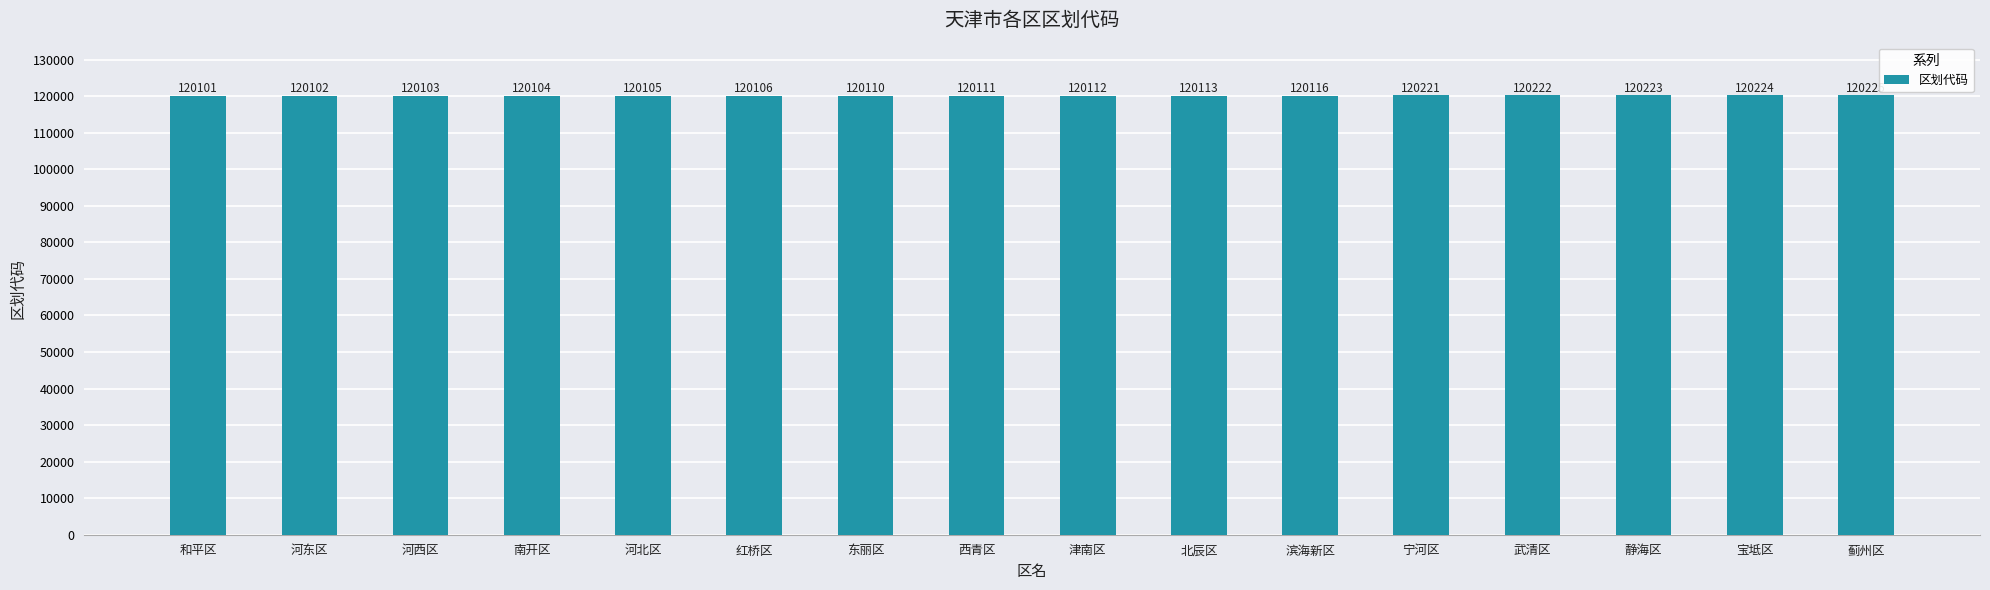

Approximately how many times larger is the value at 西青区 compared to 宝坻区?

1.0